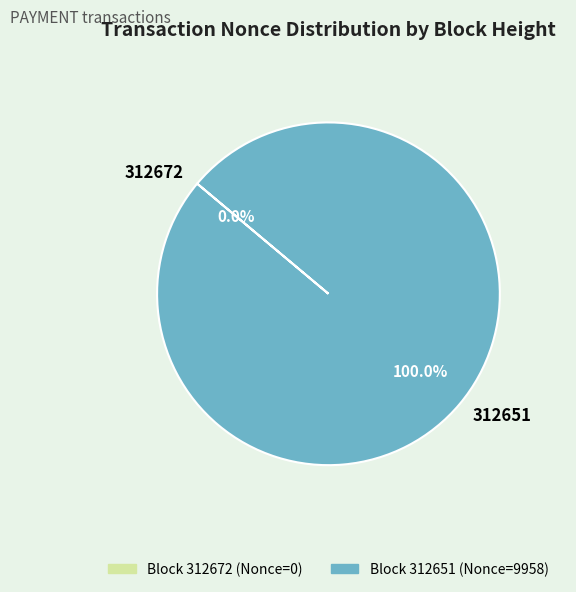

To the nearest percent, what is the difference between the 312672 and 312651 slice percentages?

100%